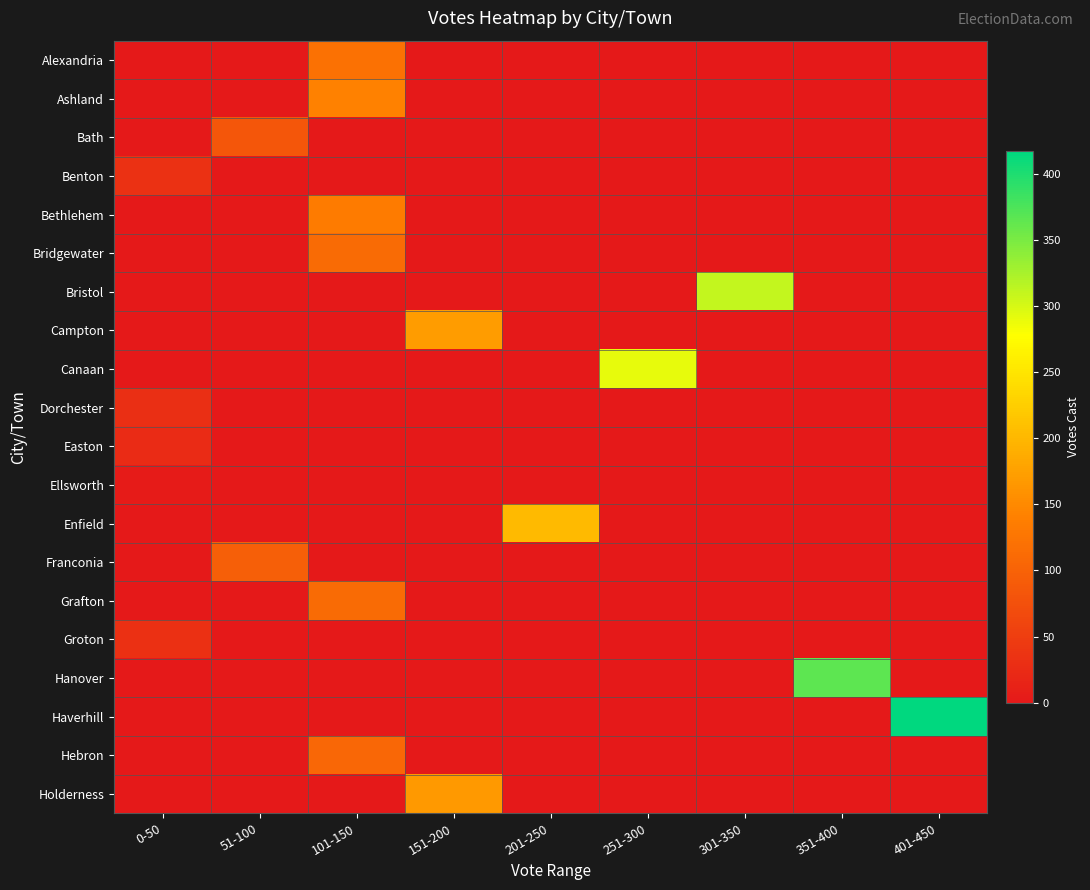

Rank the series by their maximum value, from highest to lowest.

Haverhill, Hanover, Bristol, Canaan, Enfield, Campton, Holderness, Ashland, Bethlehem, Alexandria, Bridgewater, Grafton, Hebron, Franconia, Bath, Benton, Groton, Dorchester, Easton, Ellsworth